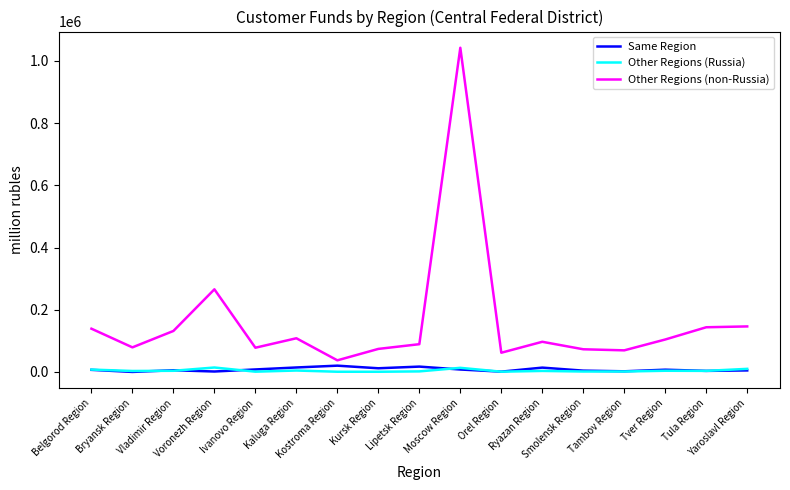

Read the Other Regions (non-Russia) value at Ivanovo Region, to the nearest 50.

77850